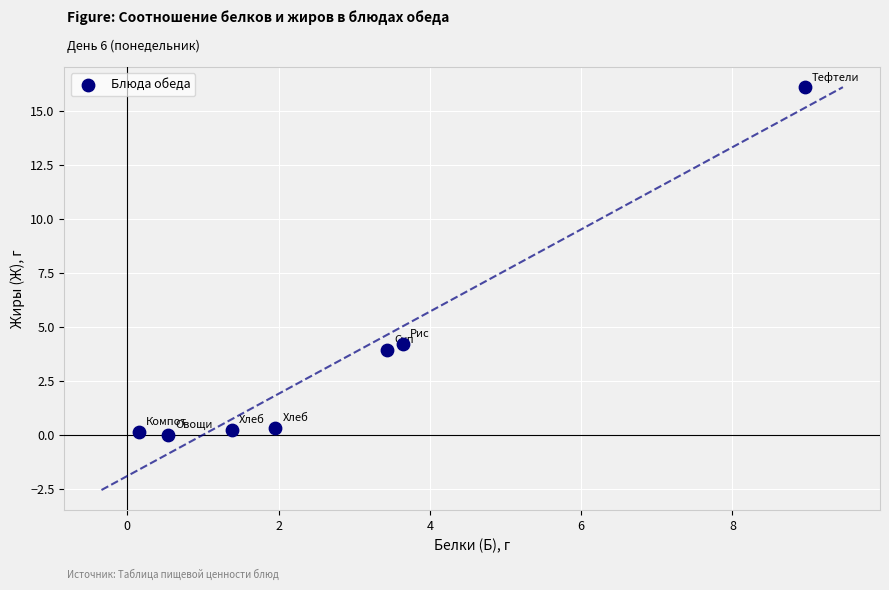

What Y value in the scatter plot is closest to 8?

4.2